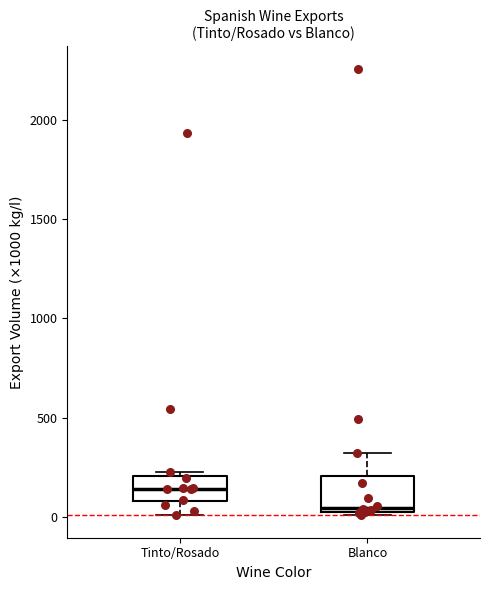

Reading left to right, transcribe this box plot: for each box, give where its median line is, the range the box spans, and where its two whiskers end, as read against the y-axis. The values are not printed on the chart, so give them approximately, as read against the axis.

Tinto/Rosado: median 150, box 100 to 200, whiskers 0 to 250
Blanco: median 50 (just above the box's lower edge), box 50 to 200, whiskers 0 to 300